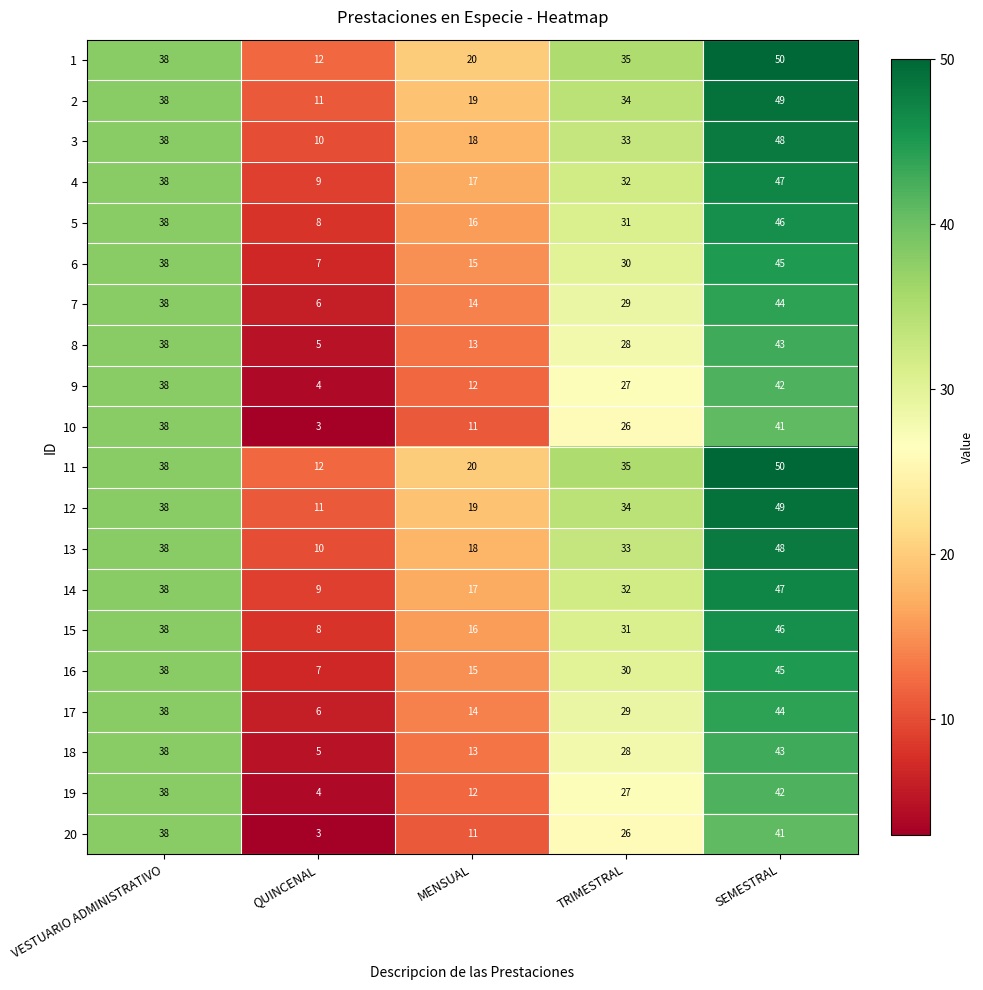

True or false: 7 has a value of 2 at QUINCENAL.

False